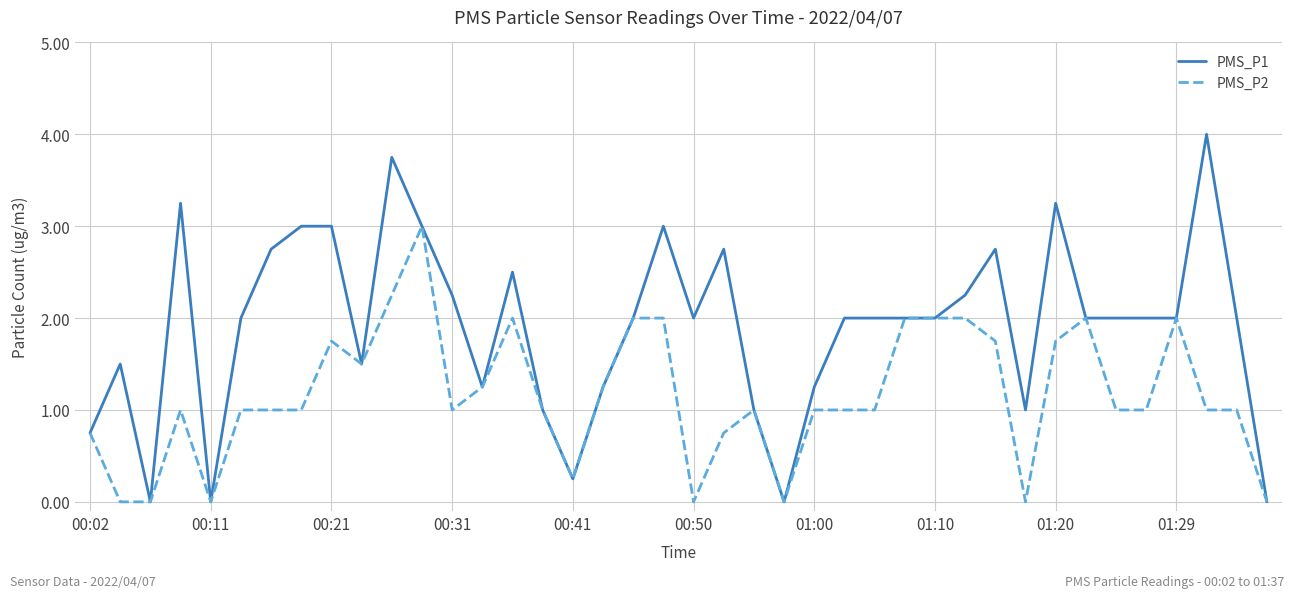

Which series has the largest total across all categories?

PMS_P1